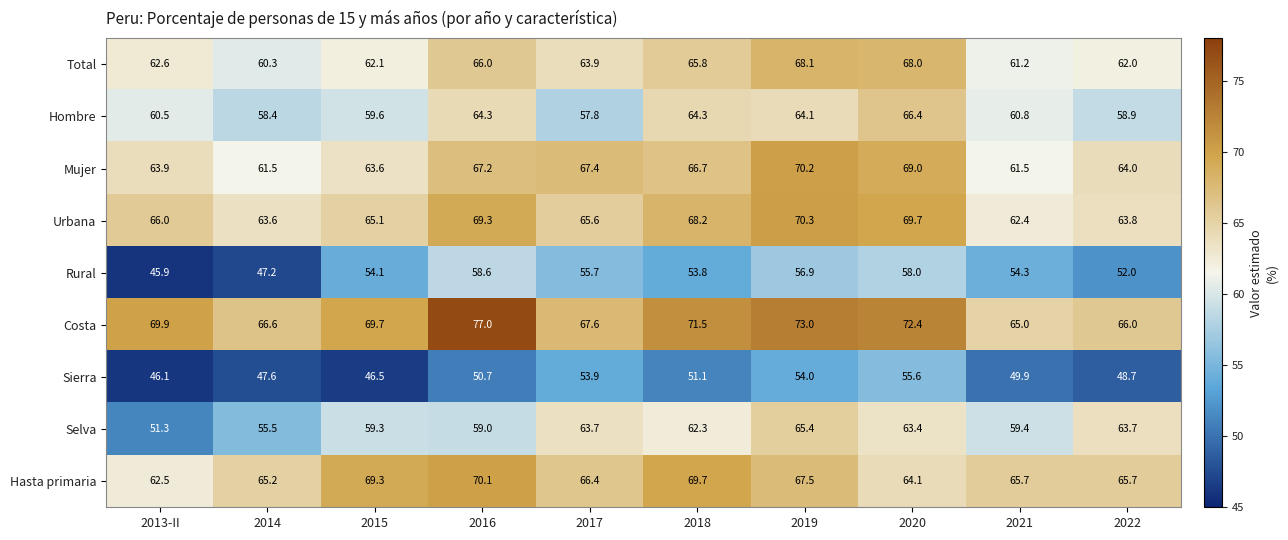

Is it true that Total equals 103.5 at 2014?

False